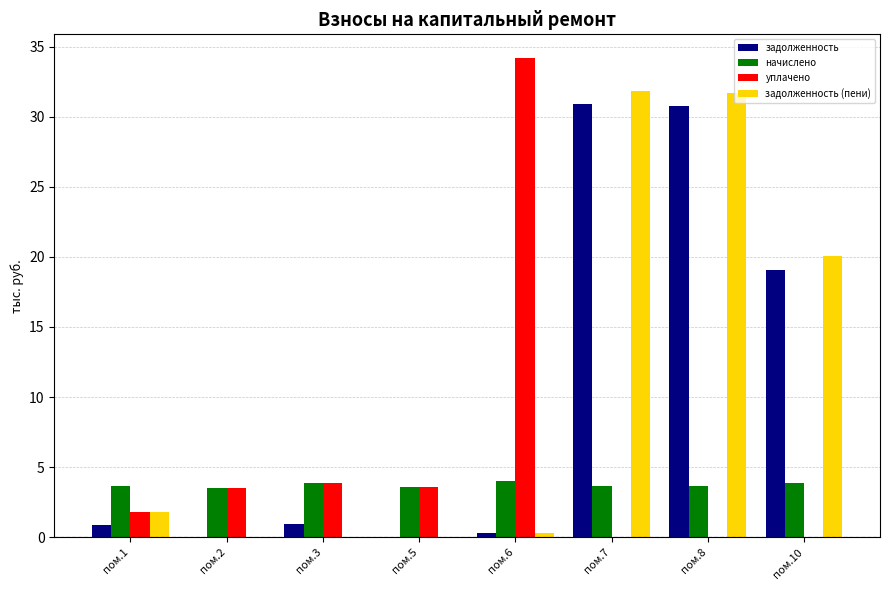

Are the bars horizontal?

No